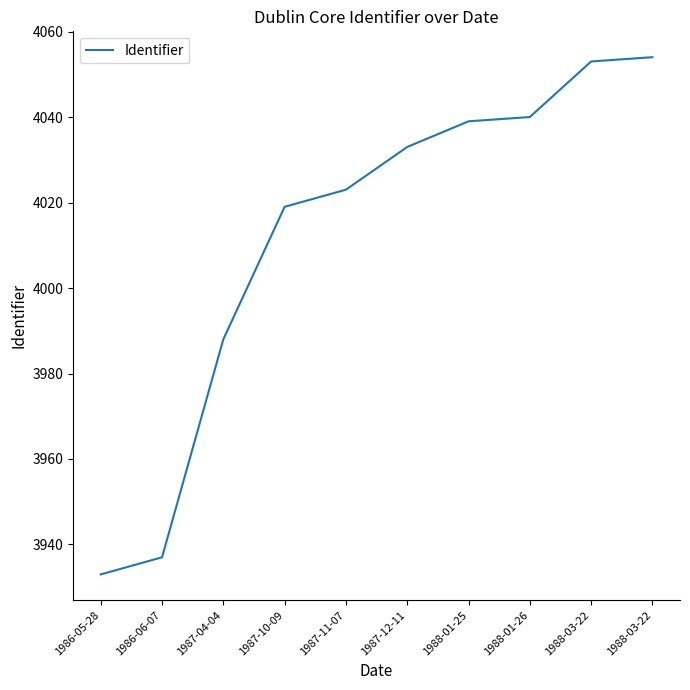

How many lines are shown in the chart?

1